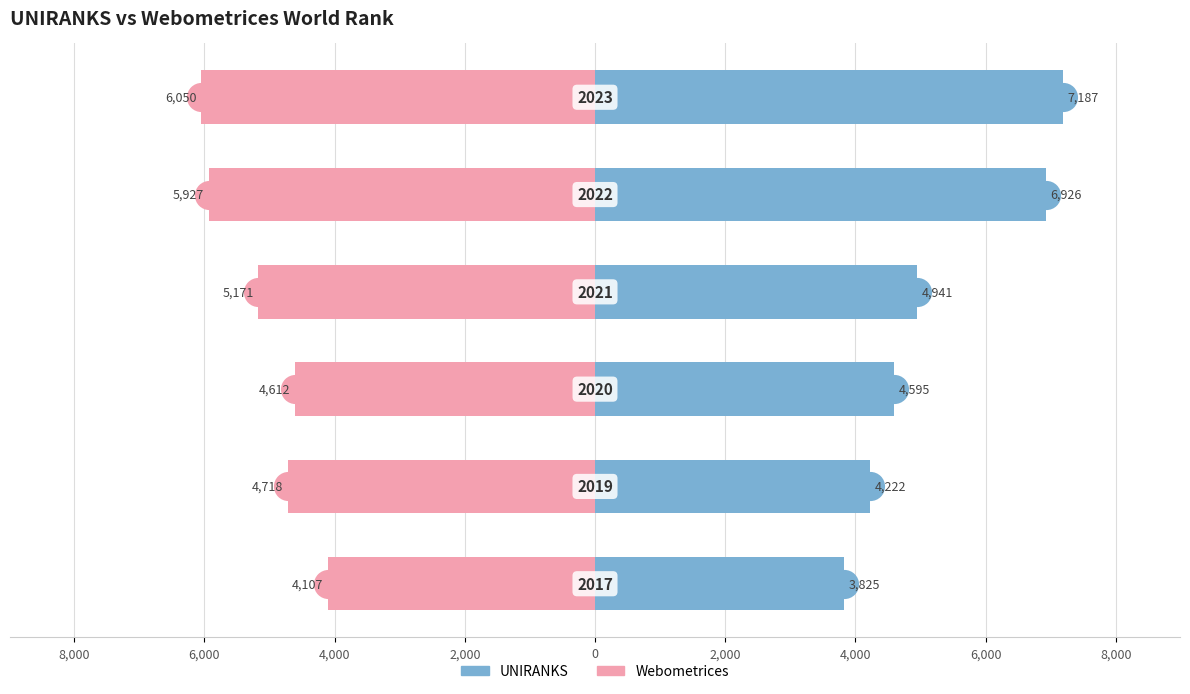

Which series has the largest total across all categories?

UNIRANKS